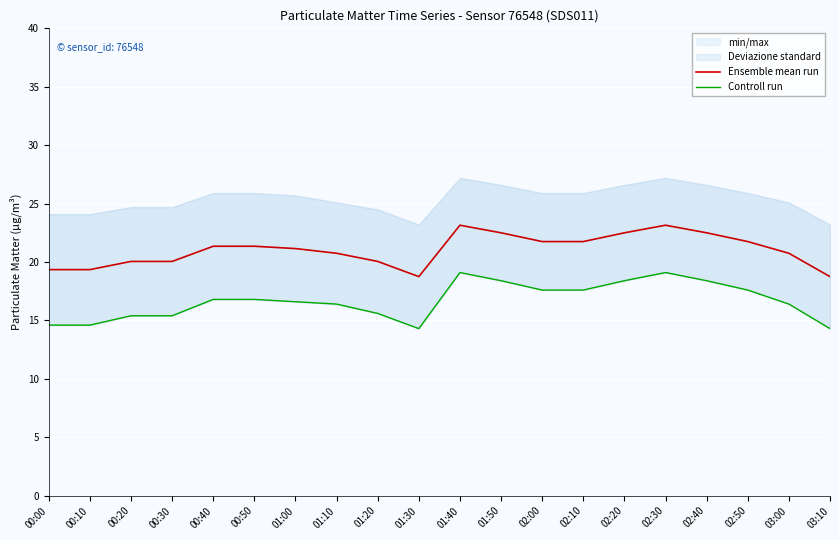

True or false: Ensemble mean run has a value of 18.8 at 01:30.

True